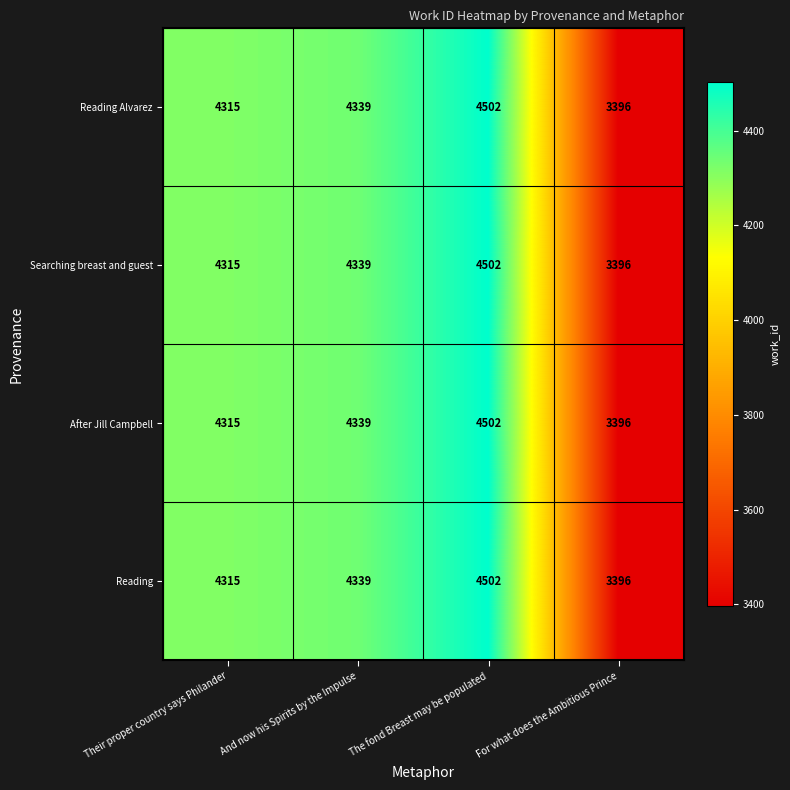

Reading right to left, what are all the values shown in this chart?

Reading Alvarez: 3396	4502	4339	4315
Searching breast and guest: 3396	4502	4339	4315
After Jill Campbell: 3396	4502	4339	4315
Reading: 3396	4502	4339	4315